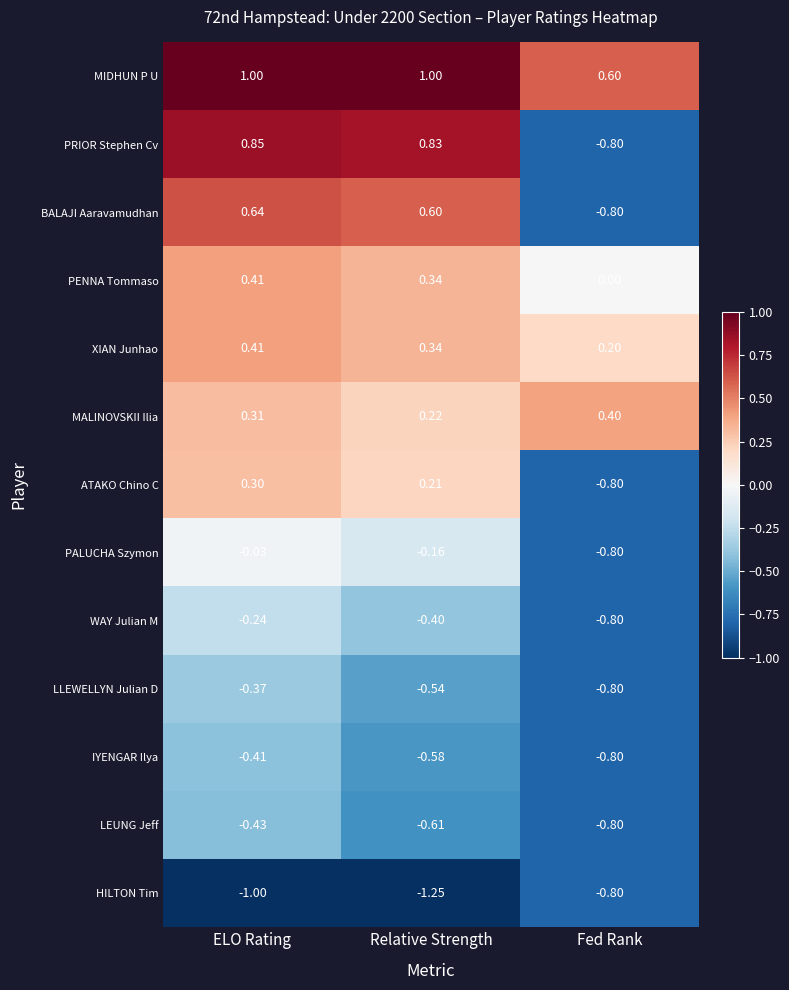

At which category is the sum across all series the highest?

ELO Rating